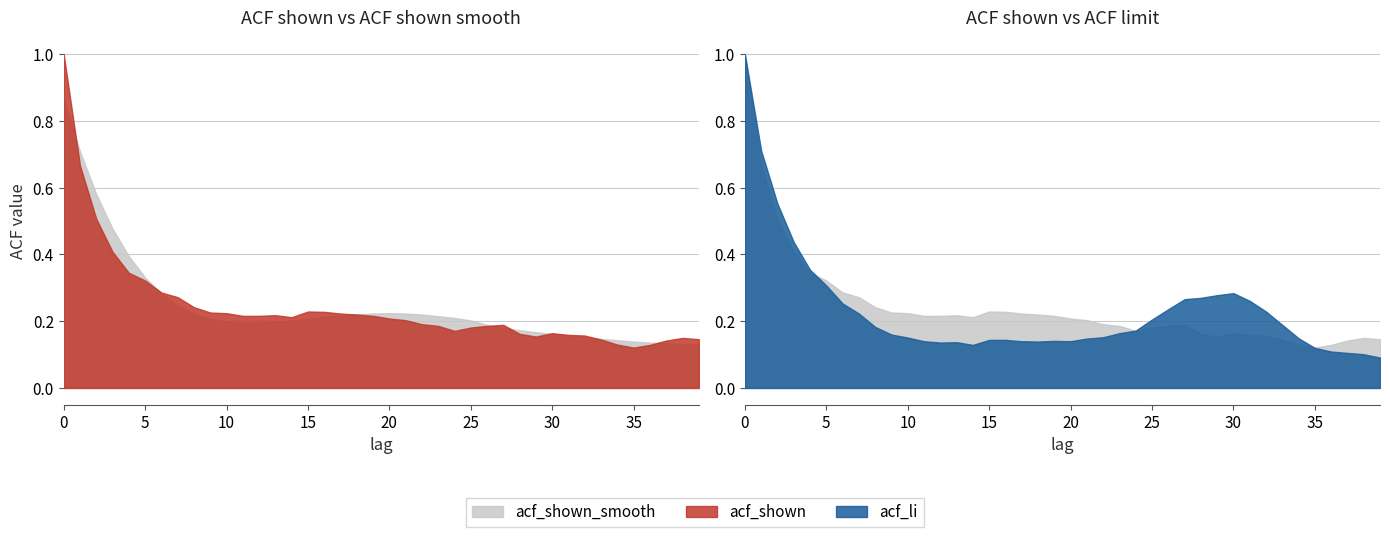

Which category has the lowest value across all series?

39